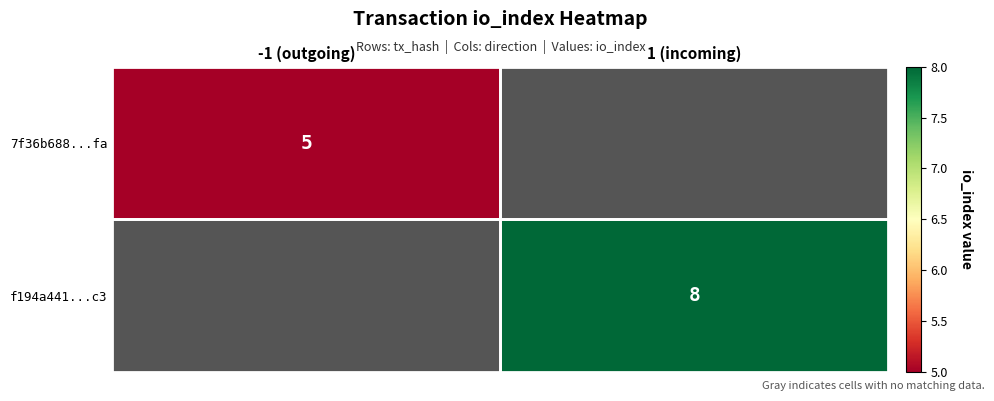

The f194a441...c3 series shows 8 at 1 (incoming). True or false?

True